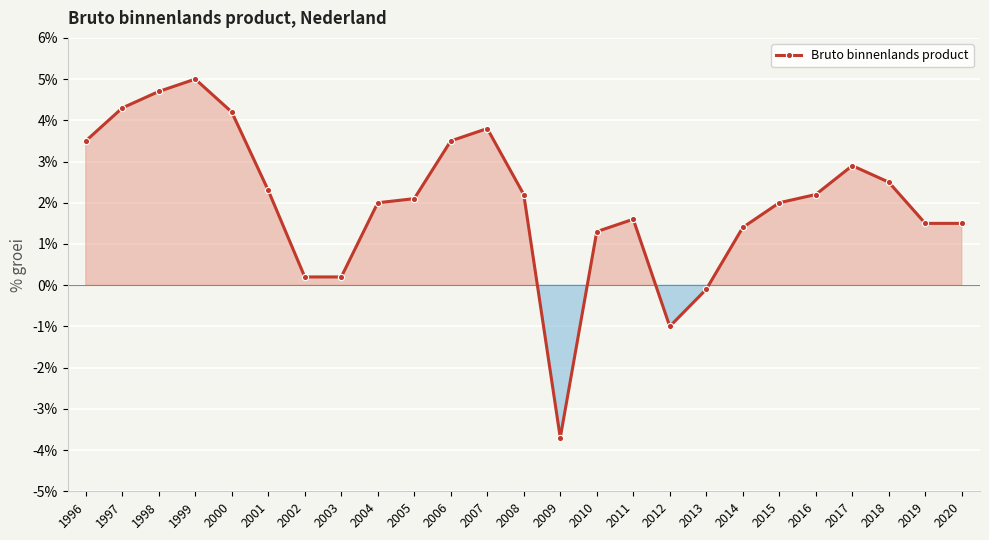

Which has a higher value, 1996 or 2008?

1996